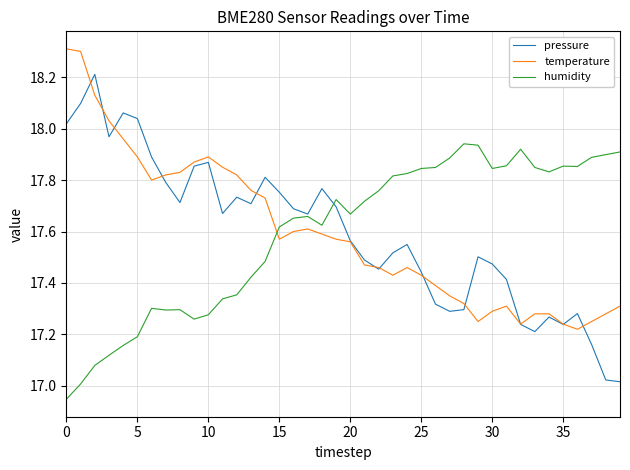

Which series ends up on top after the final intersection of humidity and temperature?

humidity